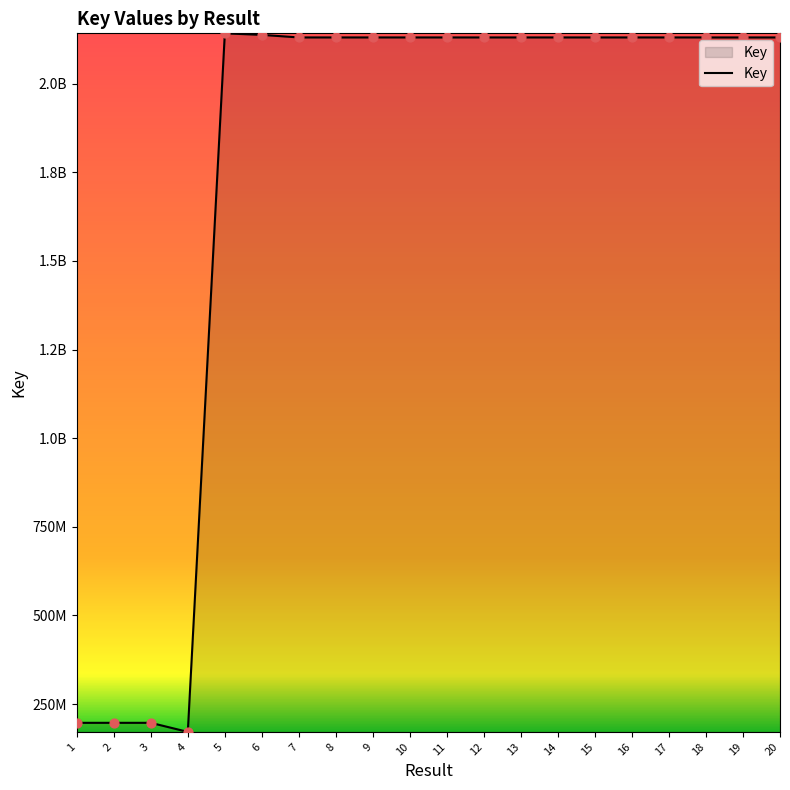

Does the chart have visible grid lines?

No